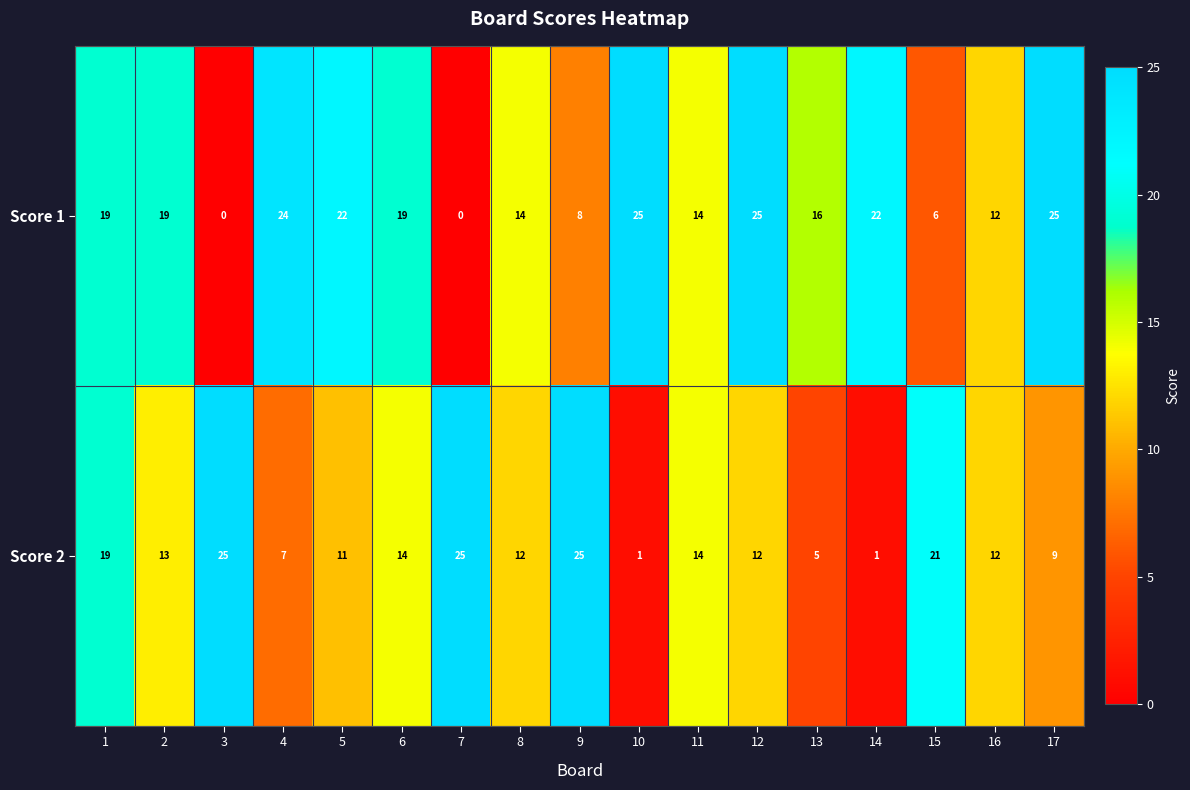

Is the value of Score 1 at 4 greater than the value of Score 2 at 16?

Yes